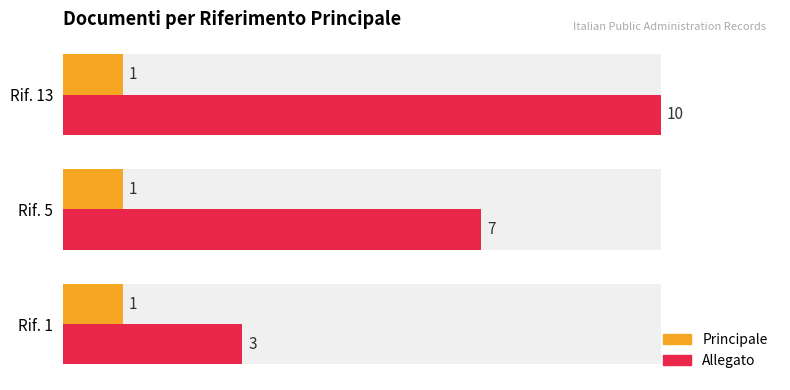

Which series changed the most between 2 and 4?

Allegato